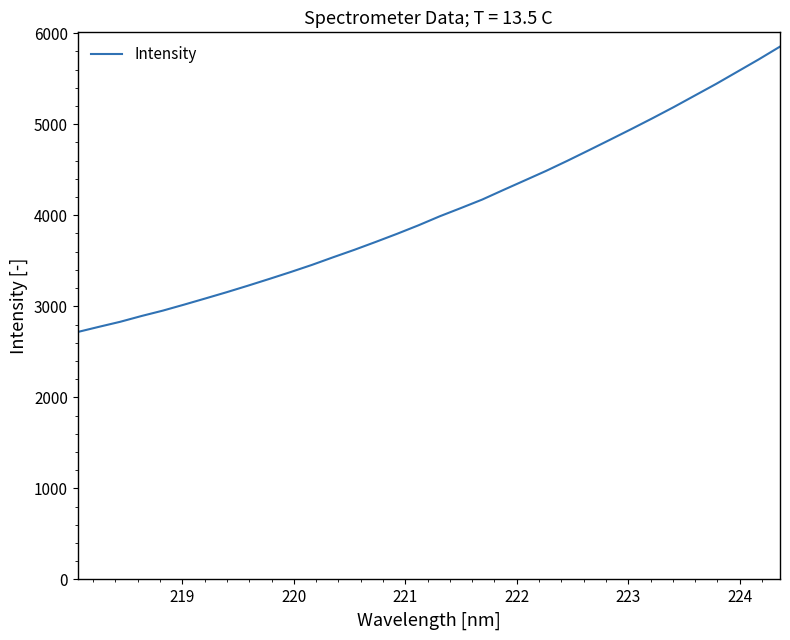

What is the minimum value shown in the chart?

2717.6